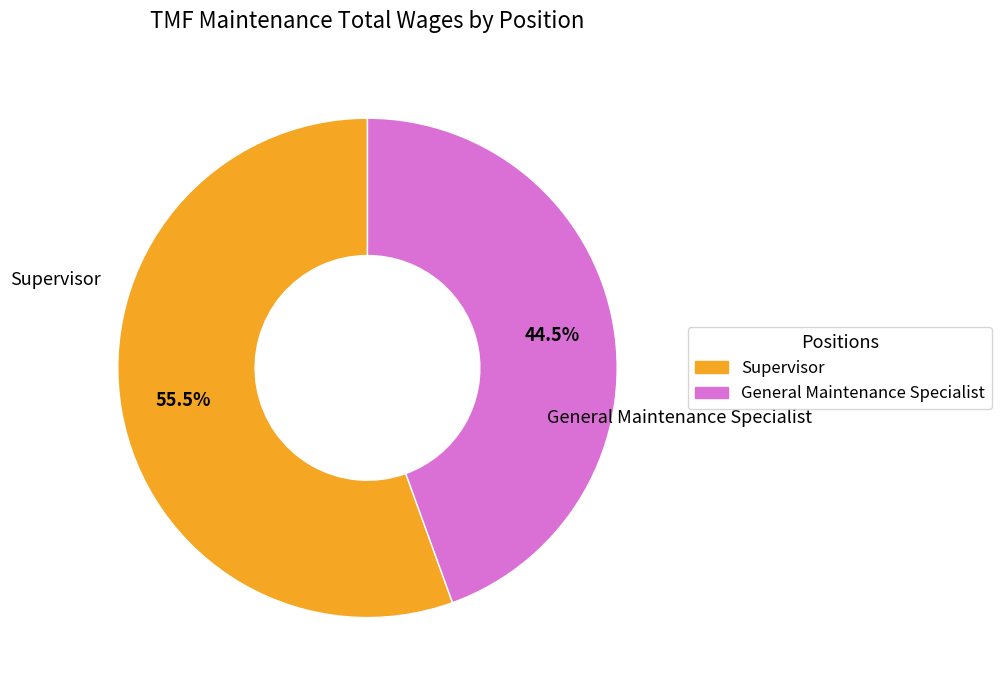

How many slices are in this pie chart?

2